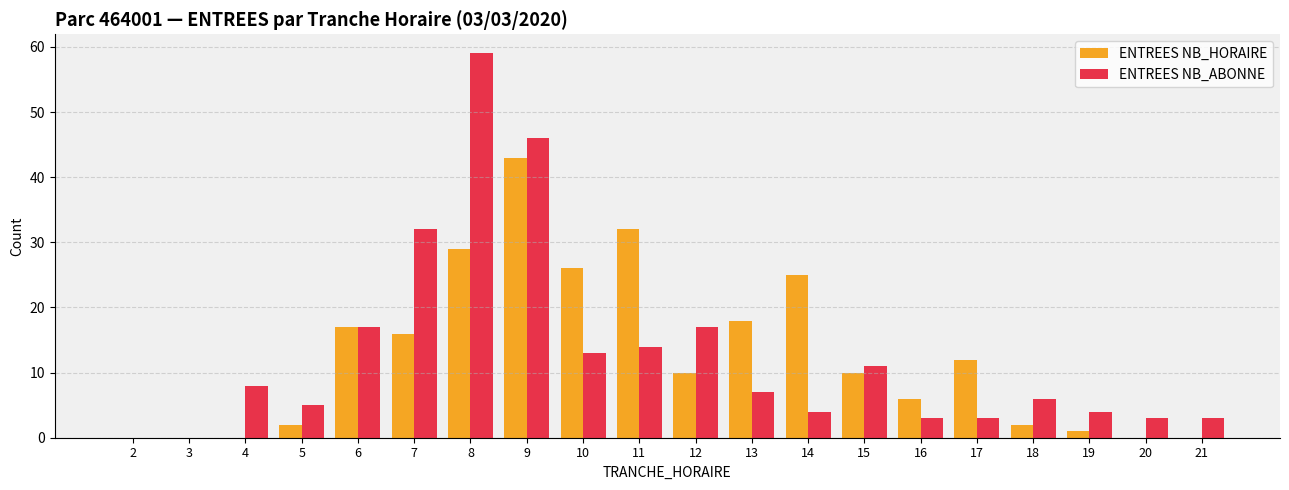

Which series changed the most between 8 and 19?

ENTREES NB_ABONNE